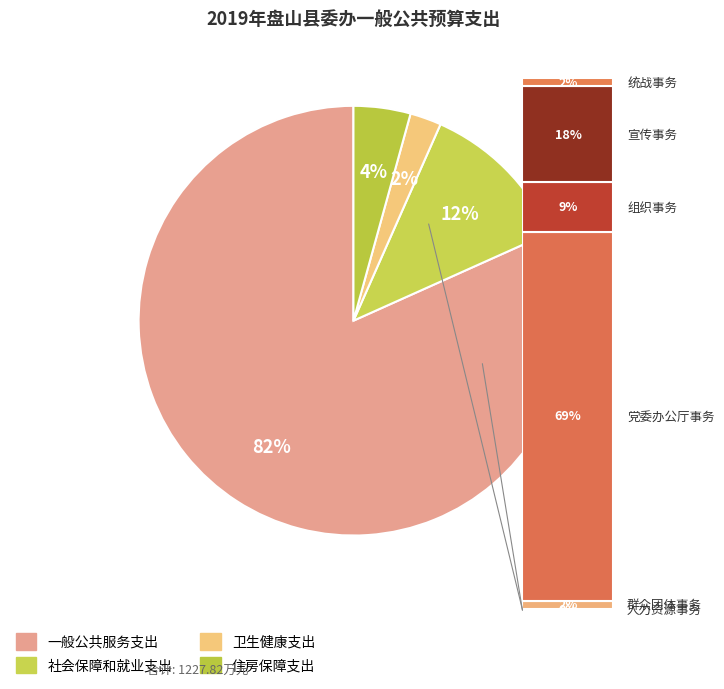

How many segments does this pie chart have?

4